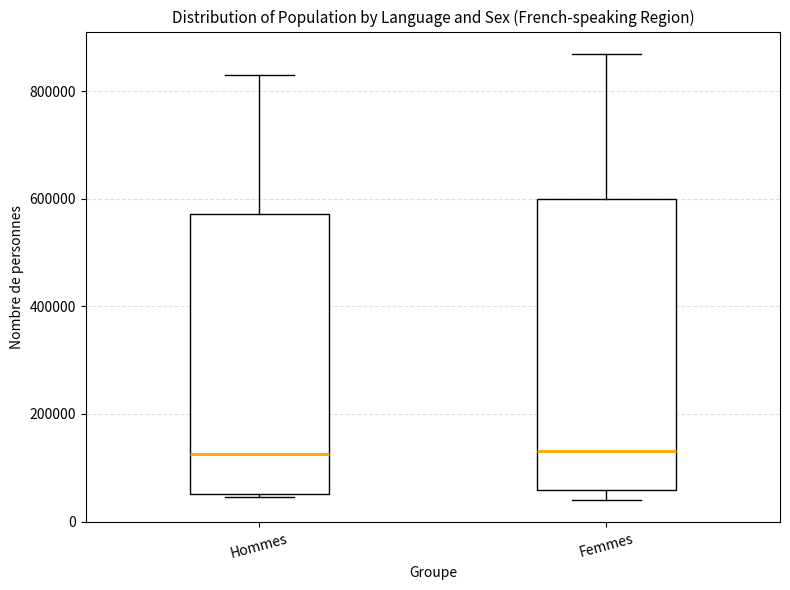

Reading left to right, transcribe this box plot: for each box, give where its median line is, the range the box spans, and where its two whiskers end, as read against the y-axis. The values are not printed on the chart, so give them approximately, as read against the axis.

Hommes: median 120000, box 60000 to 580000, whiskers 40000 to 820000
Femmes: median 140000, box 60000 to 600000, whiskers 40000 to 860000